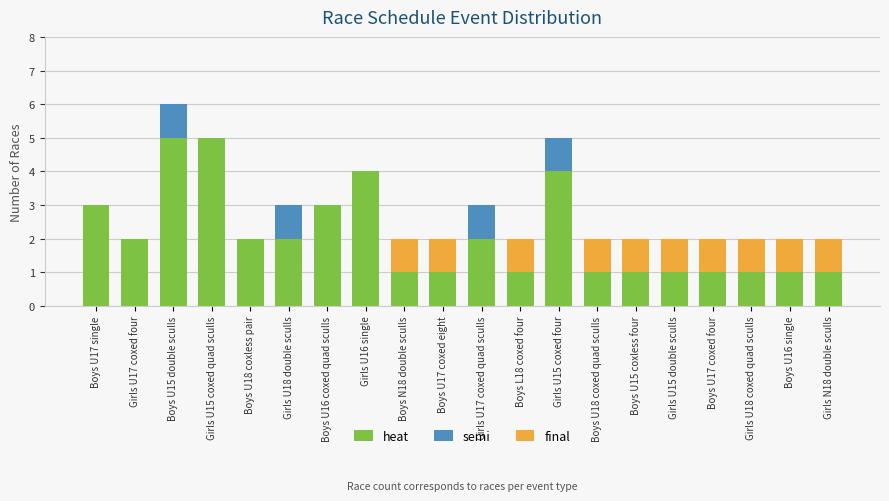

What is the total value across all series at Girls U15 coxed quad sculls?

5